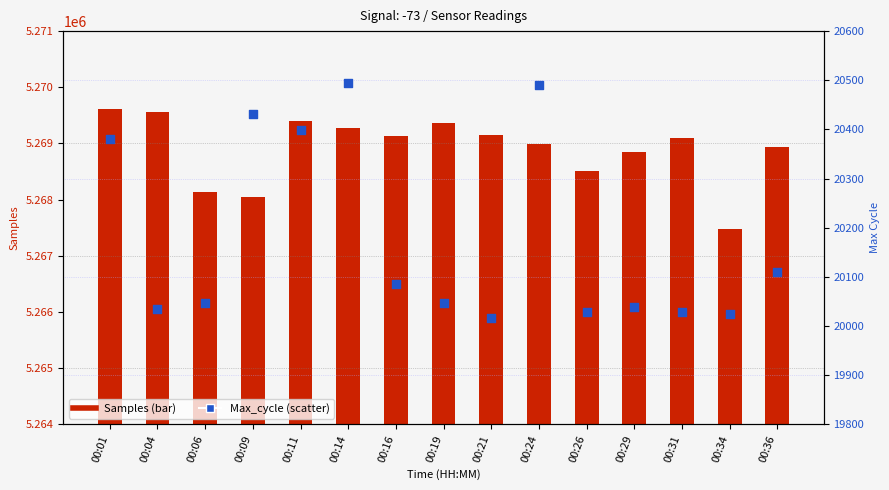

Is the value of Max_cycle at 00:01 greater than the value of Samples at 00:01?

No